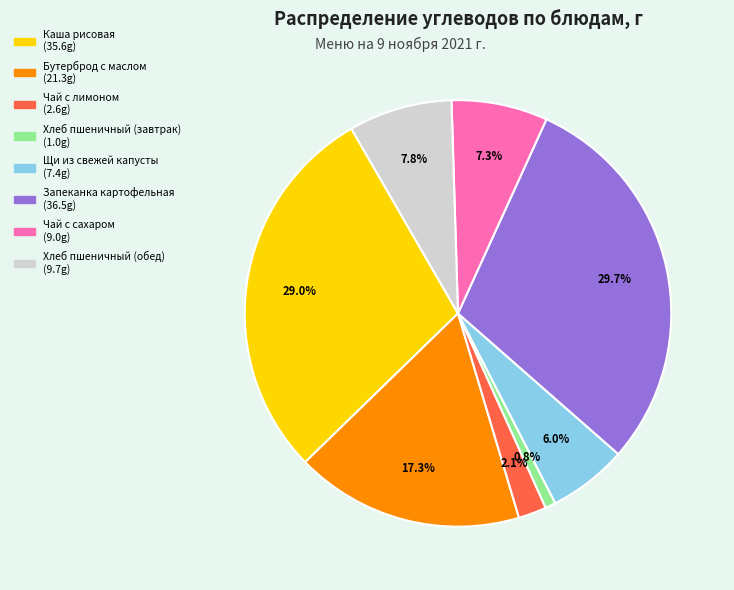

Count the number of slices in the pie.

8